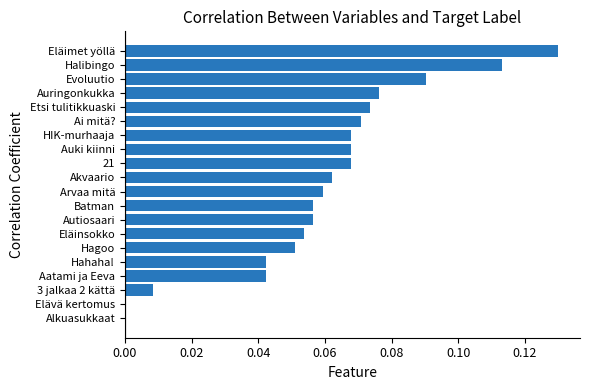

The chart shows a value of 0.0 at 21. True or false?

False